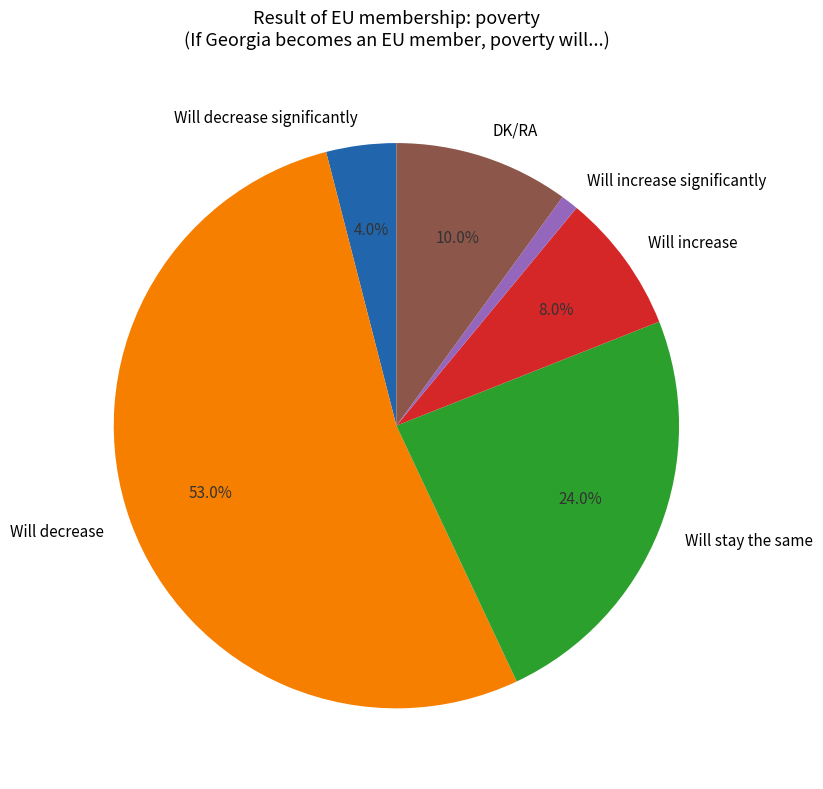

To the nearest percent, what portion does Will decrease significantly represent?

4%